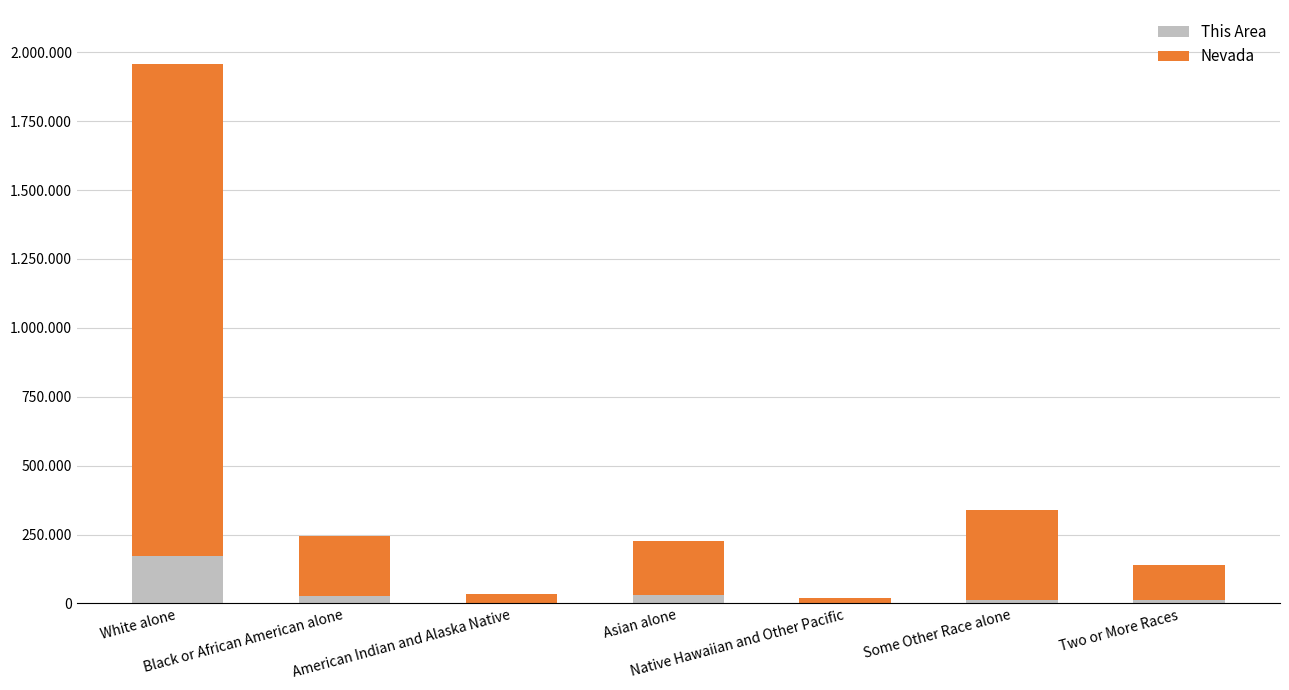

What are all the series names shown in the legend?

This Area, Nevada